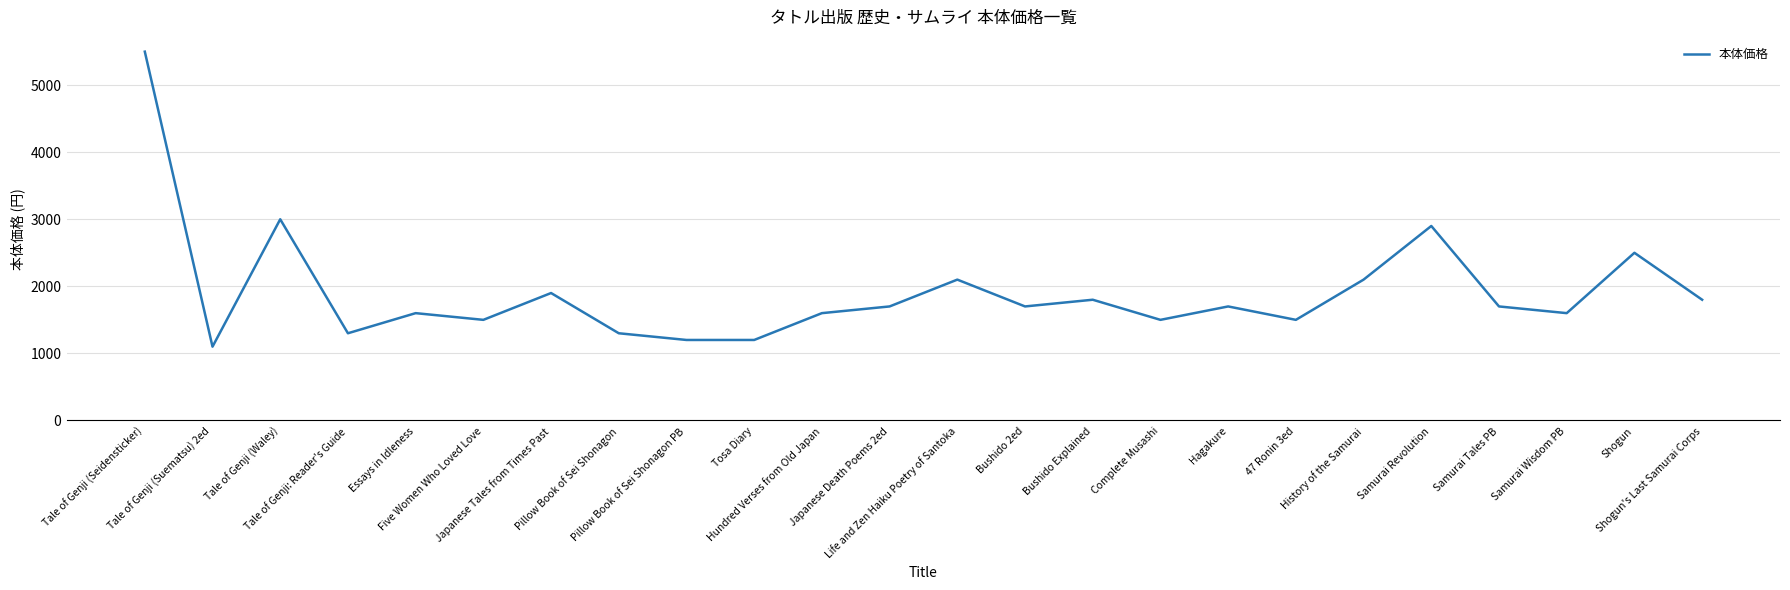

Reading left to right, what are all the values shown in this chart?

5500	1100	3000	1300	1600	1500	1900	1300	1200	1200	1600	1700	2100	1700	1800	1500	1700	1500	2100	2900	1700	1600	2500	1800